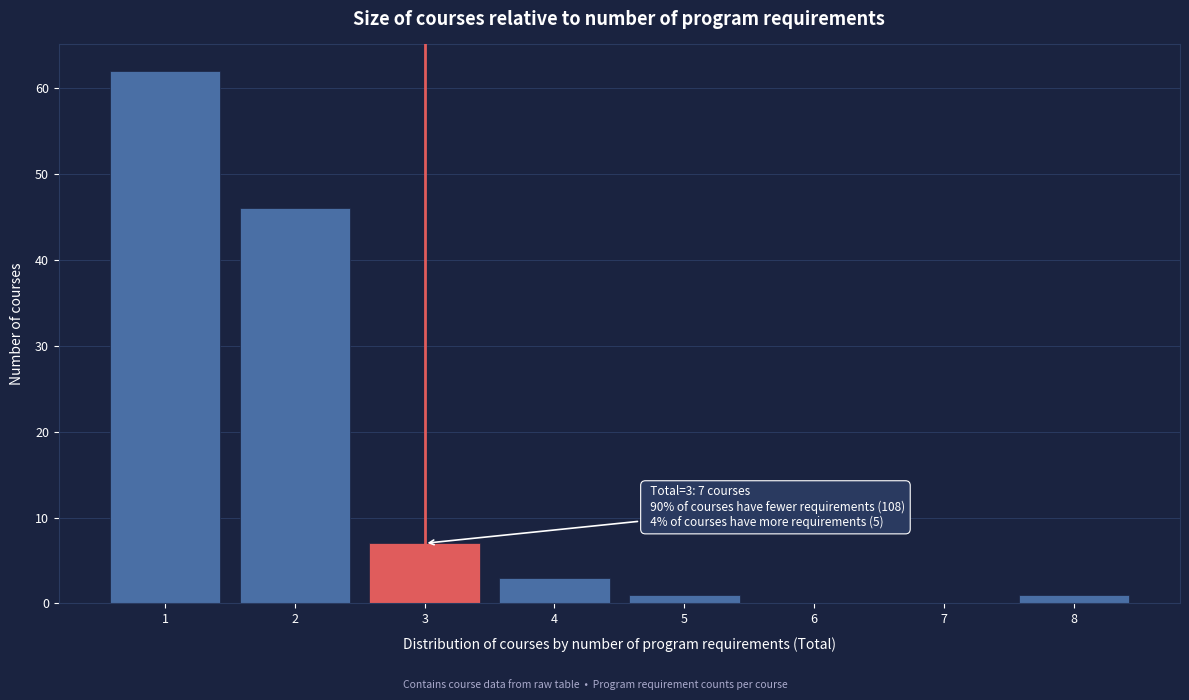

Which range on the x-axis has the tallest bar?

0.5 to 1.5